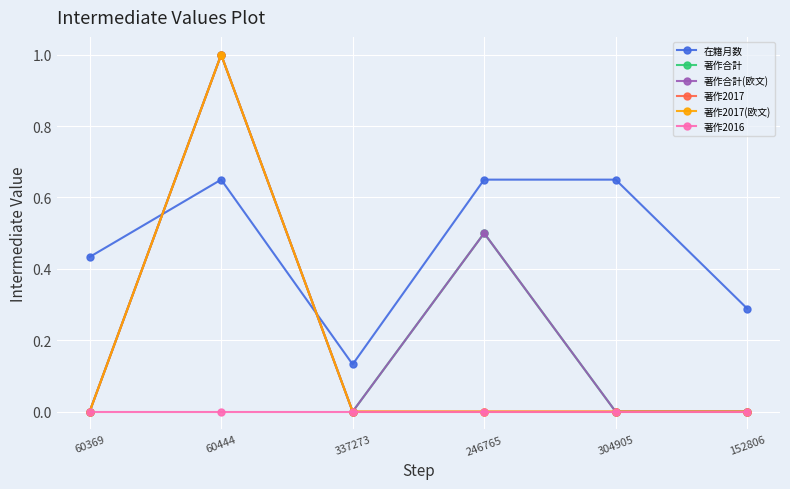

What position from the right is 337273?

4